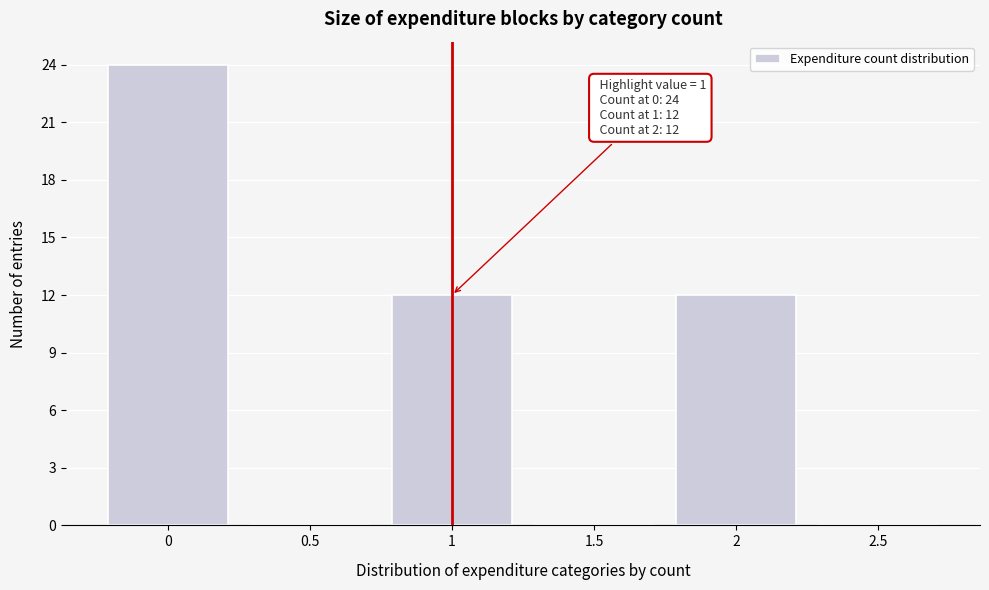

Over which range of the x-axis is the bar tallest?

-0.25 to 0.25